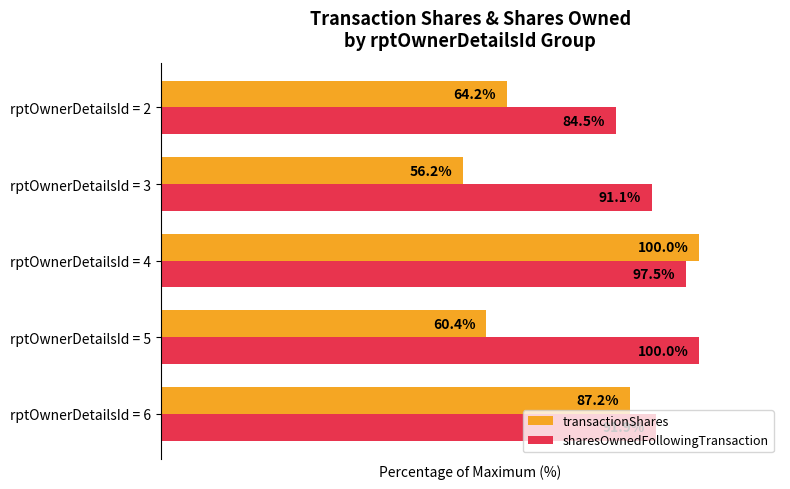

What are all the series names shown in the legend?

transactionShares, sharesOwnedFollowingTransaction